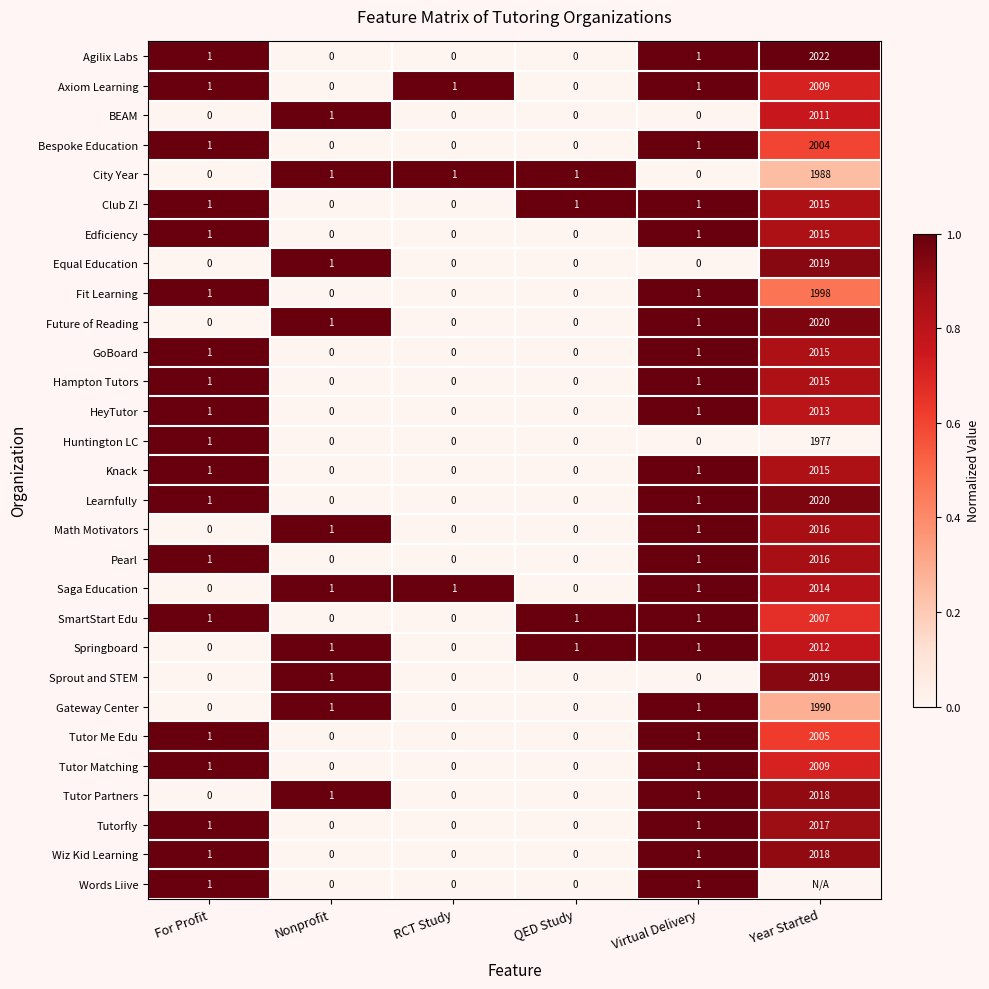

Which category has the highest value in the Equal Education series?

Year Started